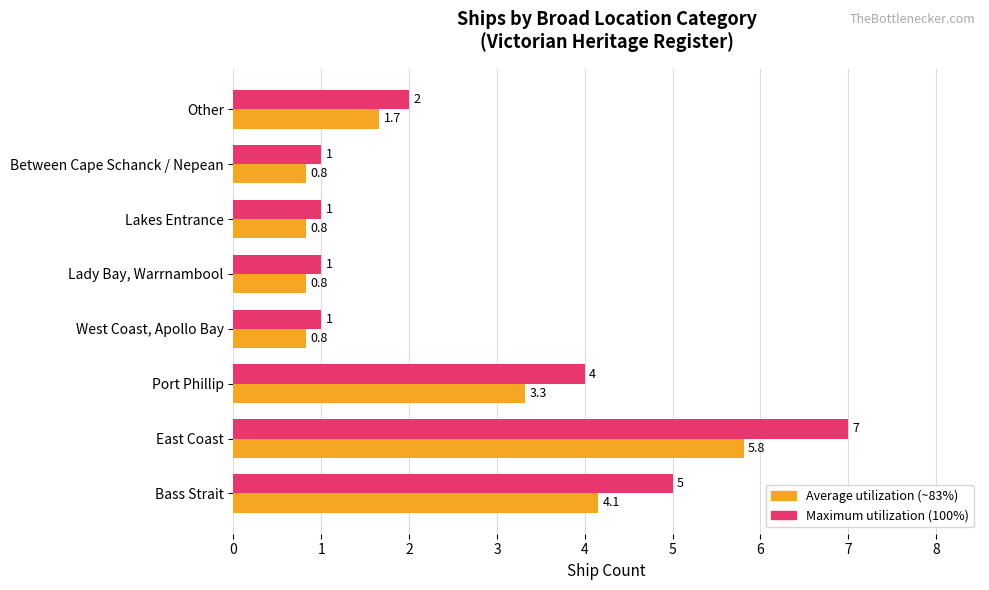

At which category is the sum across all series the highest?

East Coast